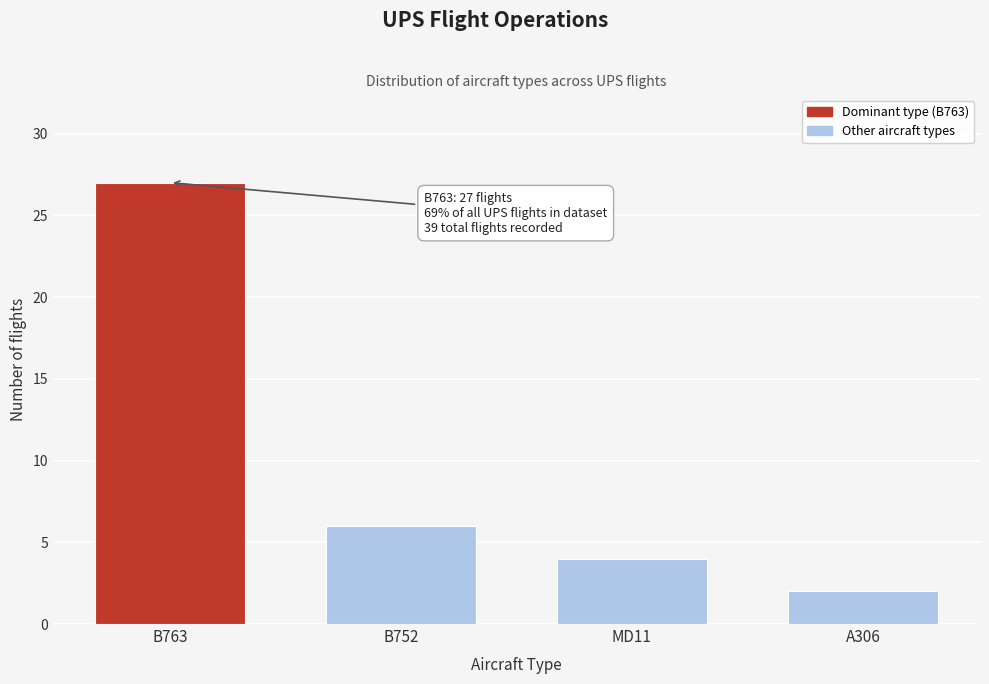

Reading right to left, what are all the values shown in this chart?

A306=2	MD11=4	B752=6	B763=27